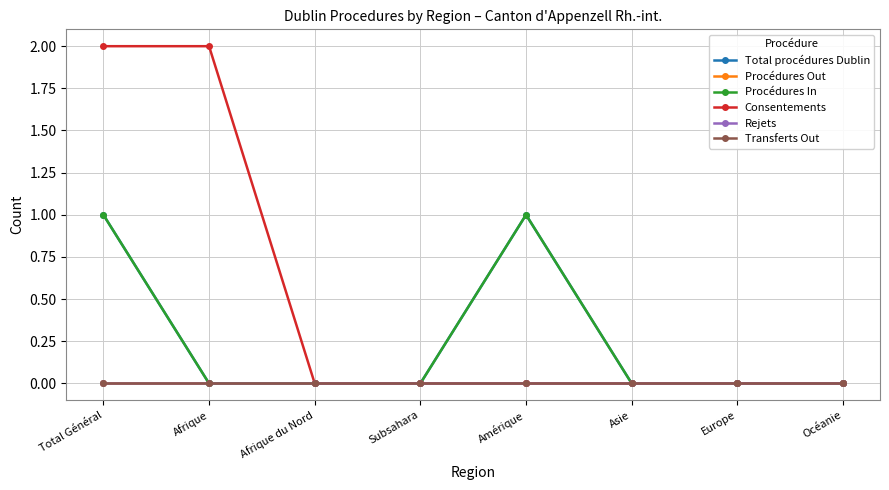

Which series has the largest range (max minus min)?

Consentements